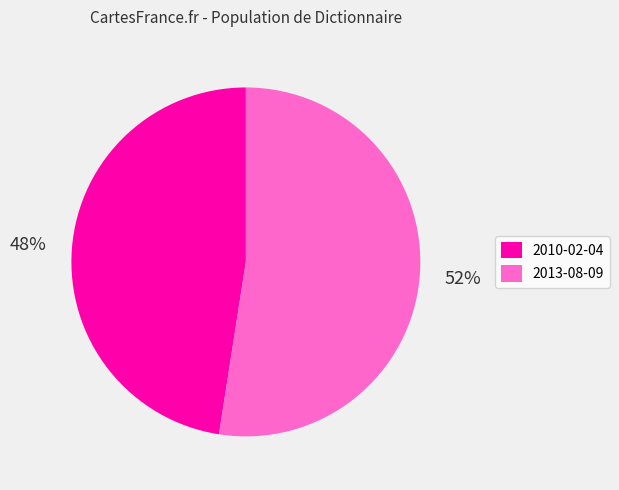

What is the ratio of the value at 2013-08-09 to the value at 2010-02-04?

1.1